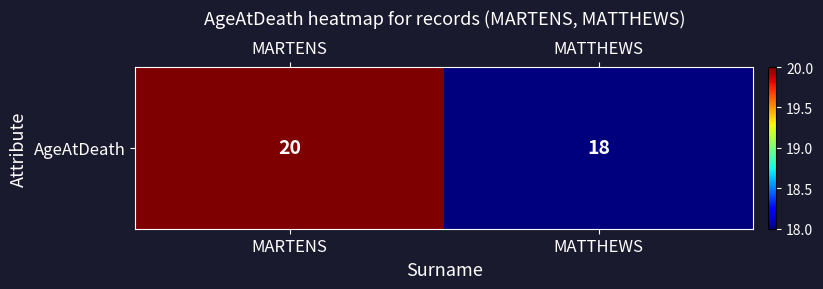

At which category does the chart reach its peak across all series?

MARTENS